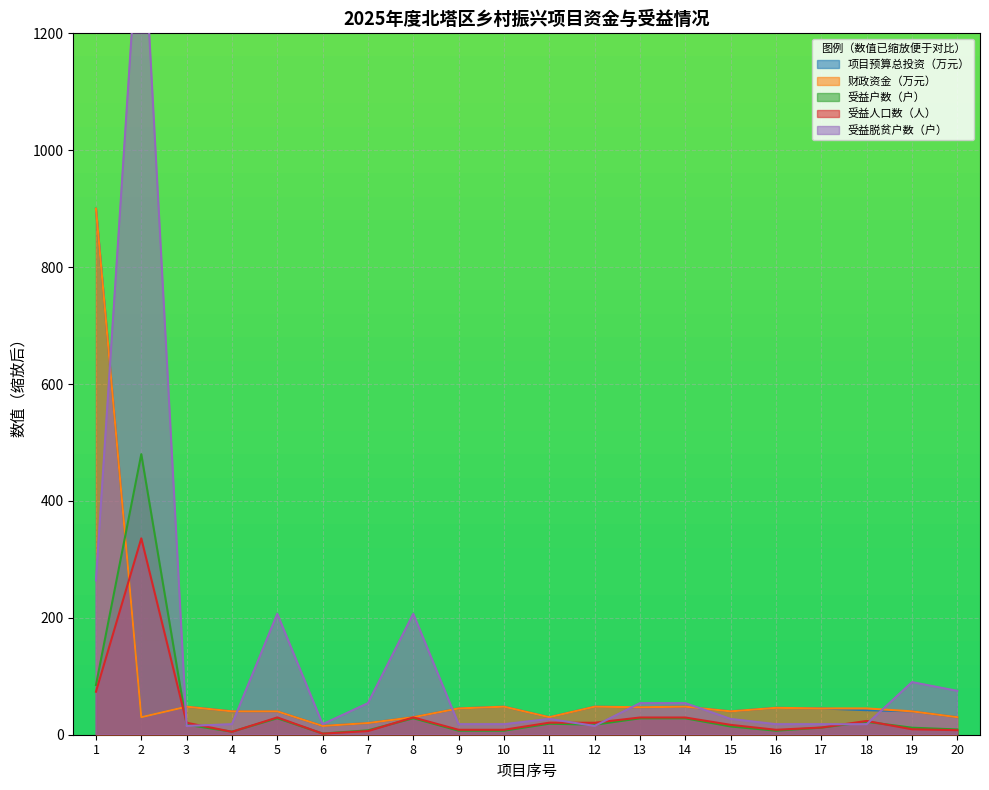

What is the value of the 受益人口数（人） point at the 8th from the left?

29.6